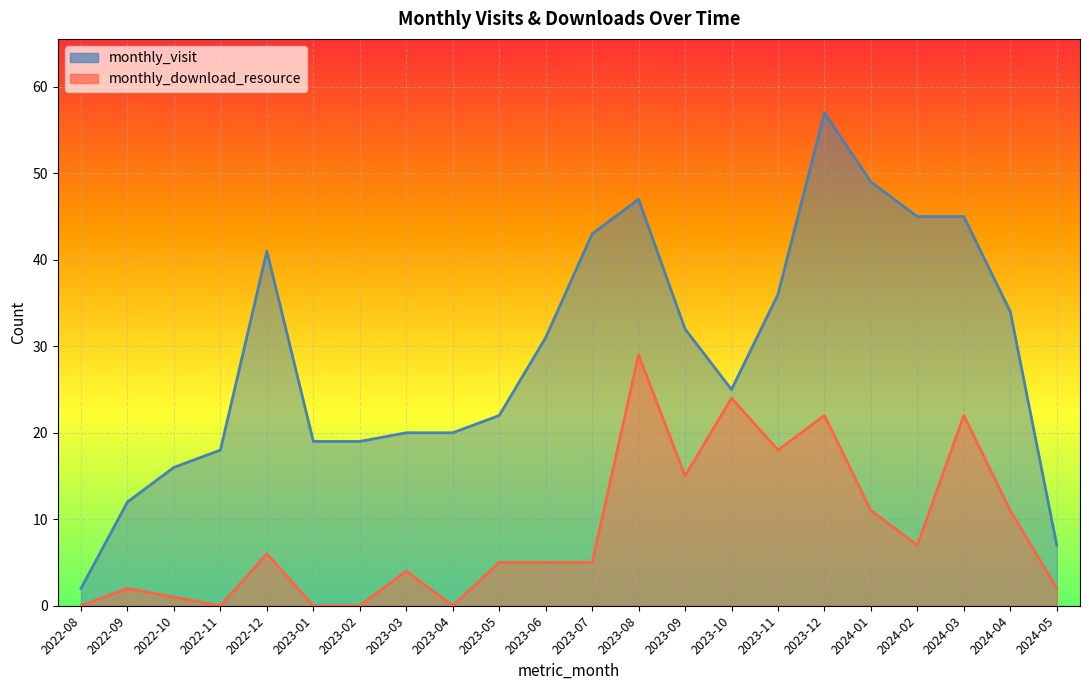

The monthly_download_resource series shows 12 at 2023-11. True or false?

False